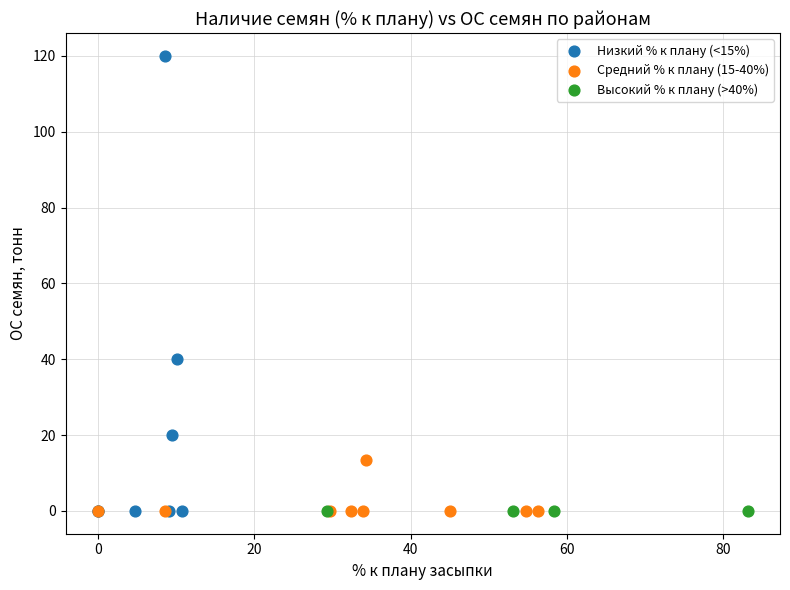

Which series reaches the maximum Y coordinate?

Низкий % к плану (<15%)